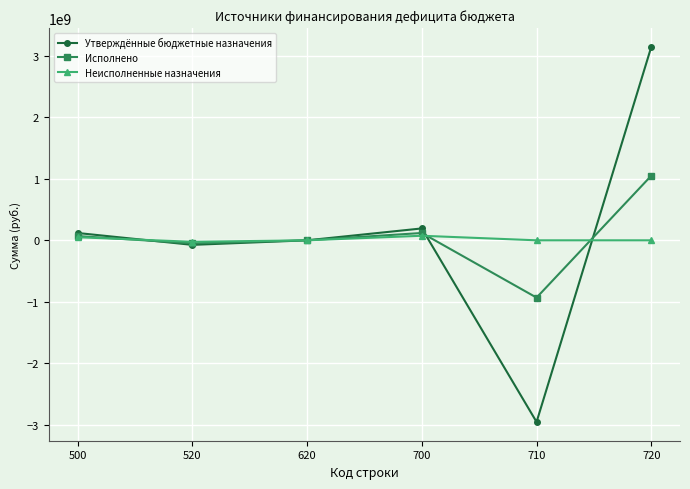

Which label corresponds to the largest value in the chart?

720